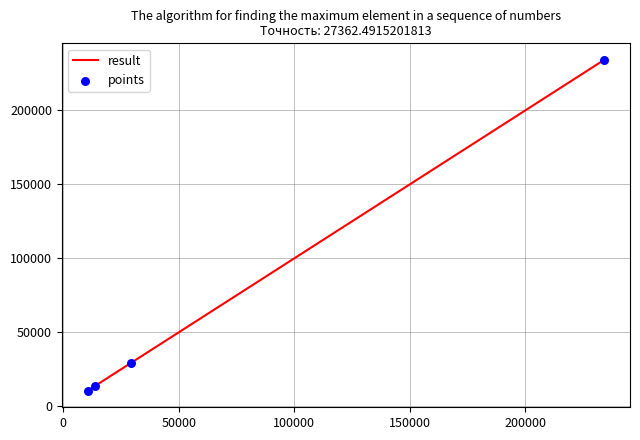

What is the minimum value shown in the chart?

10600